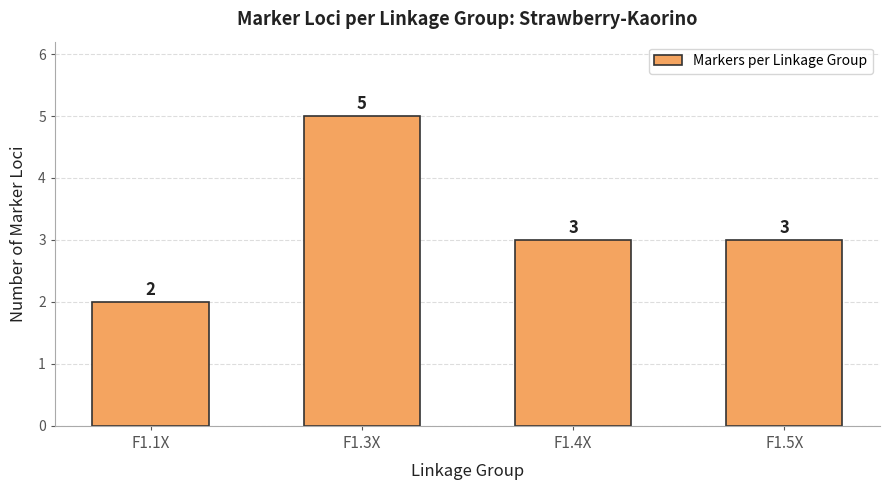

What is the change in value from F1.1X to F1.5X?

+1